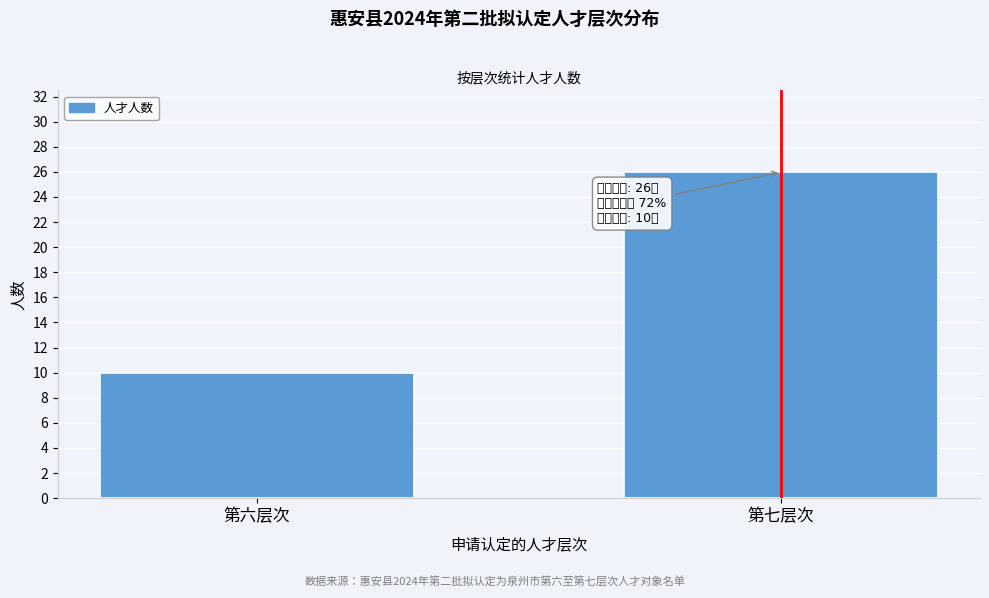

Reading left to right, extract all data points from this chart.

第六层次=10	第七层次=26